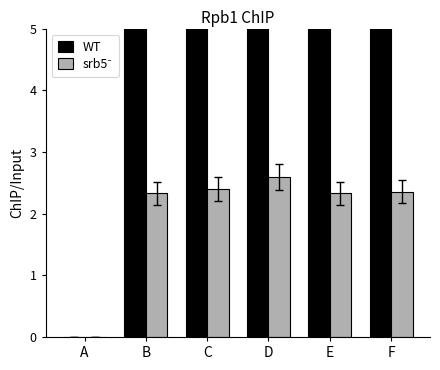

What is the difference between the highest and lowest values at E?

7.0